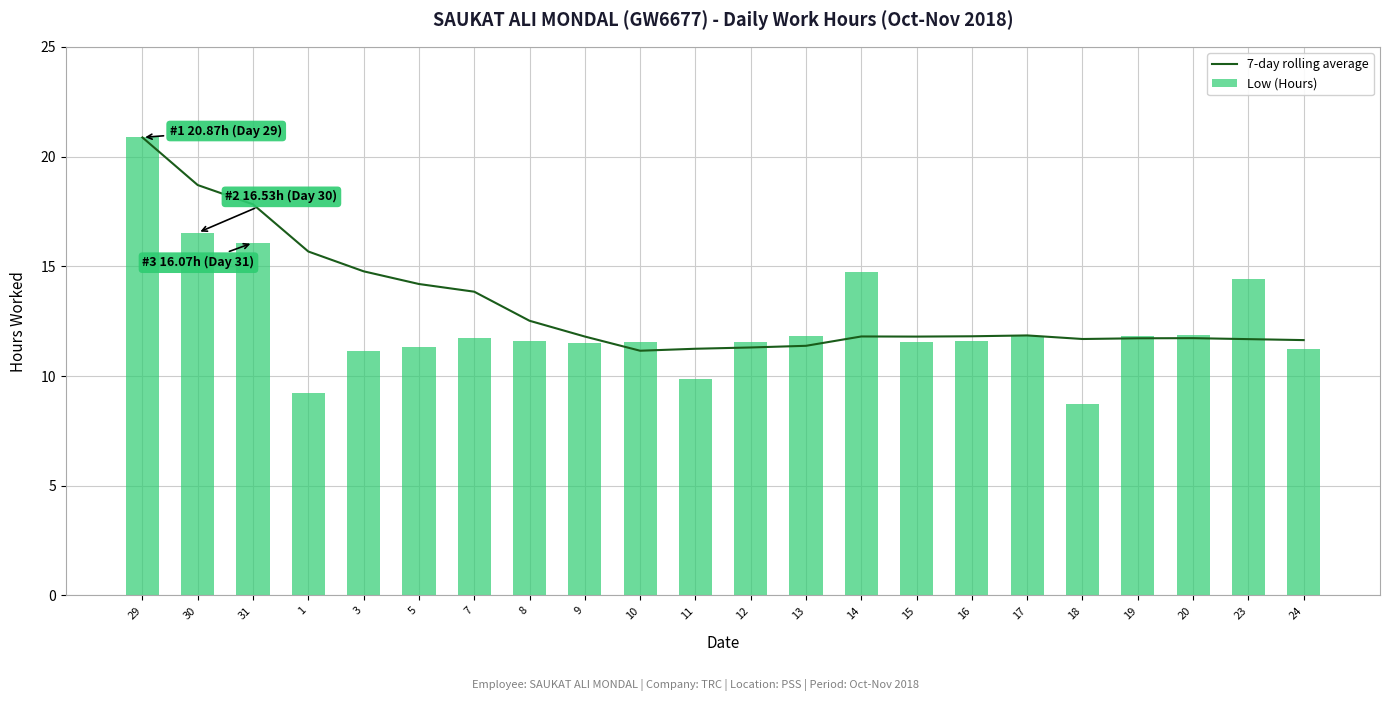

What is the label of the 7th bar from the right?

16